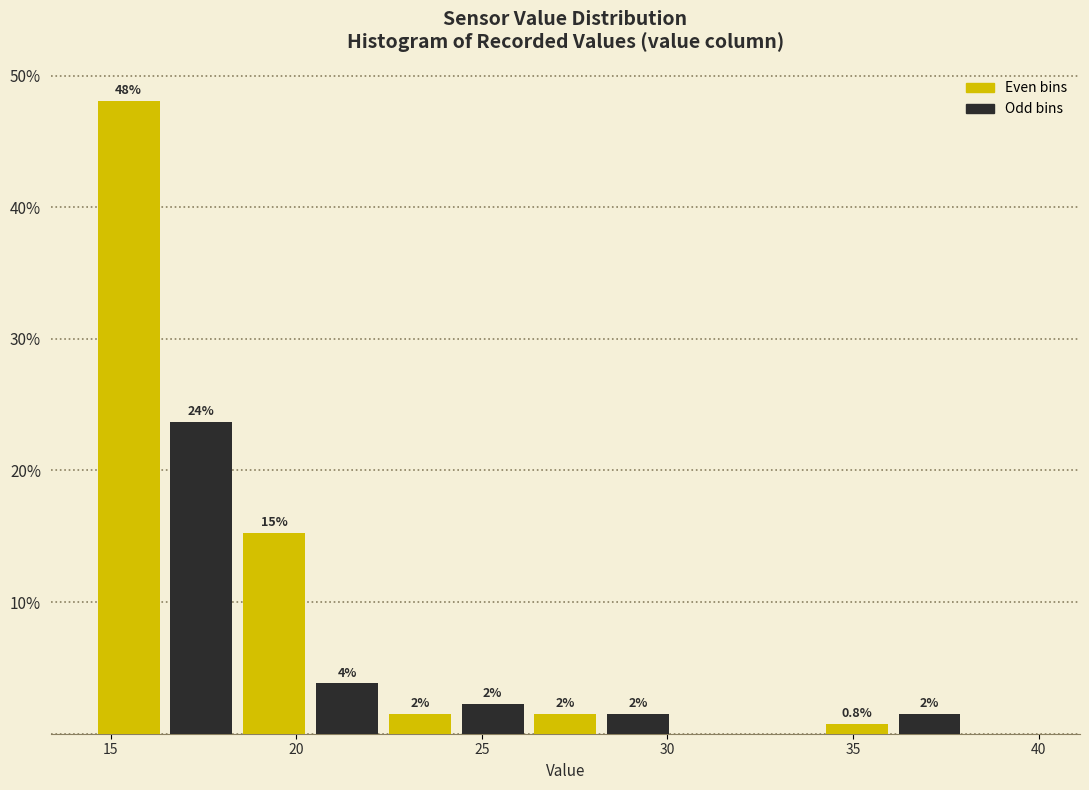

Read against the x-axis, roughly where is the centre of the tallest bar?

15.5